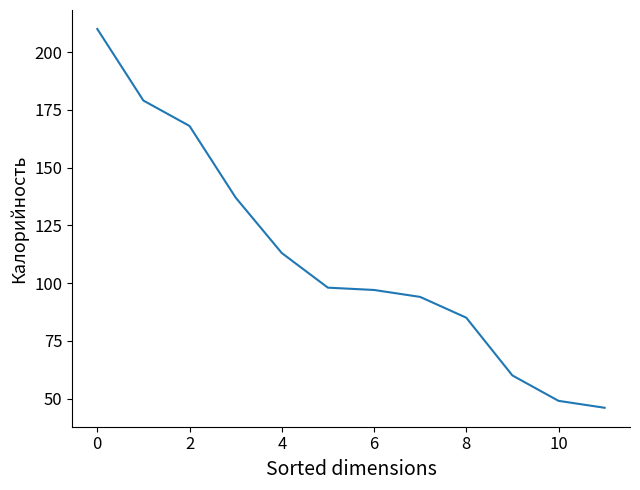

What is the minimum value shown in the chart?

46